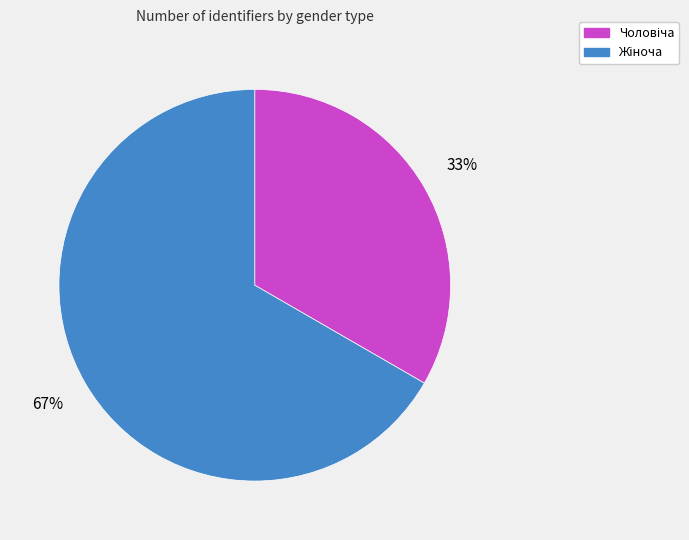

To the nearest percent, what is the average slice percentage?

50%